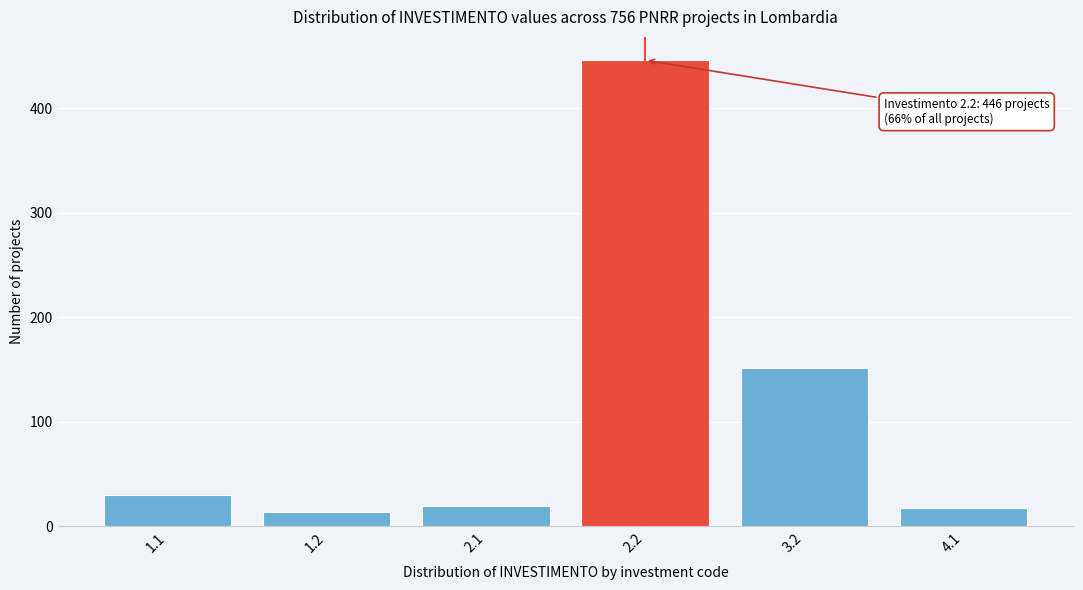

Reading right to left, what are all the values shown in this chart?

4.1=18	3.2=152	2.2=446	2.1=20	1.2=14	1.1=30